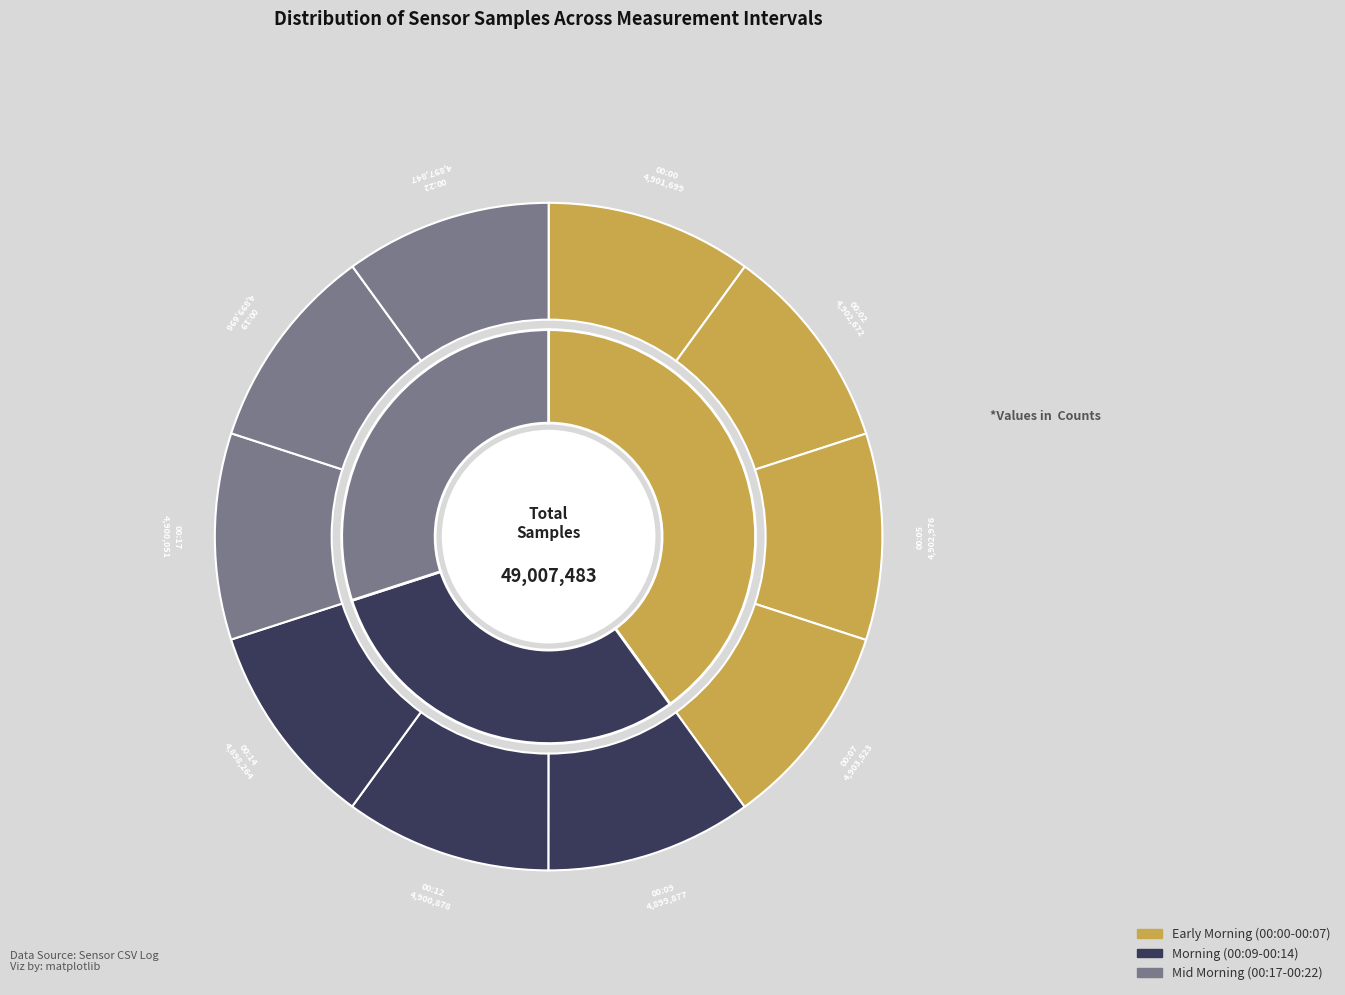

True or false: 00:05 accounts for 4% of the total.

False